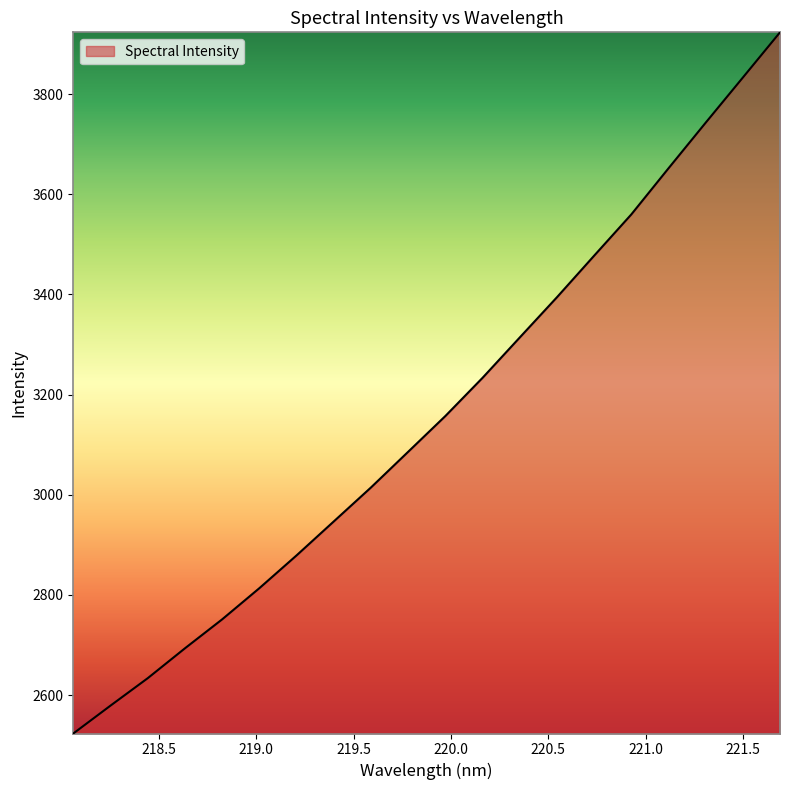

Reading left to right, what are all the values shown in this chart?

2523.2	2578.8	2633.6	2693.3	2751.1	2813.4	2878.8	2946.6	3014.5	3085.7	3157.1	3233.4	3313.9	3394.3	3477.3	3559.7	3651.7	3742.8	3832.9	3923.2